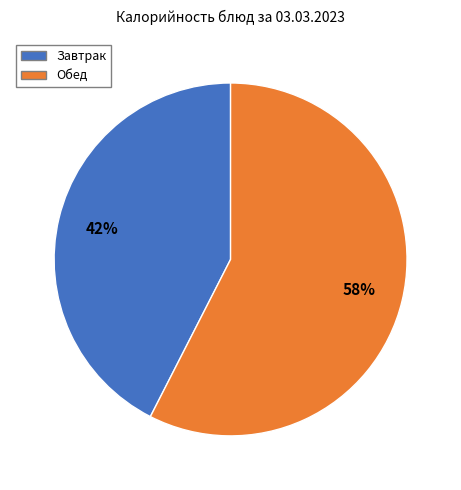

How many segments does this pie chart have?

2